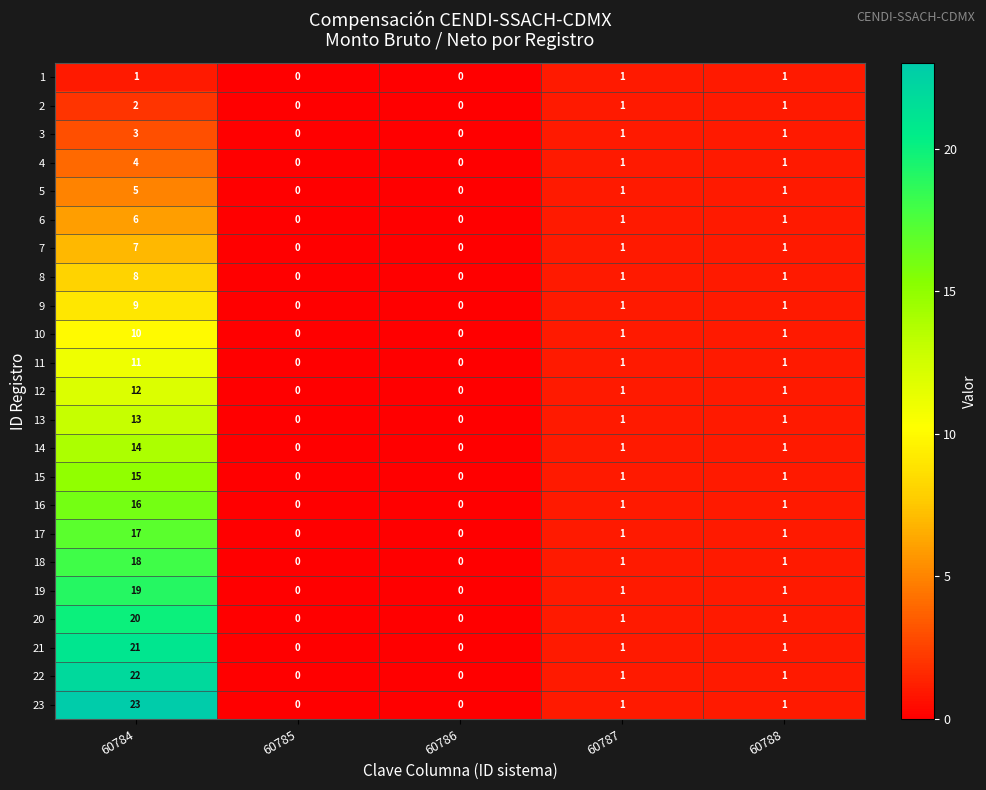

What is the sum of all 4 values?

6